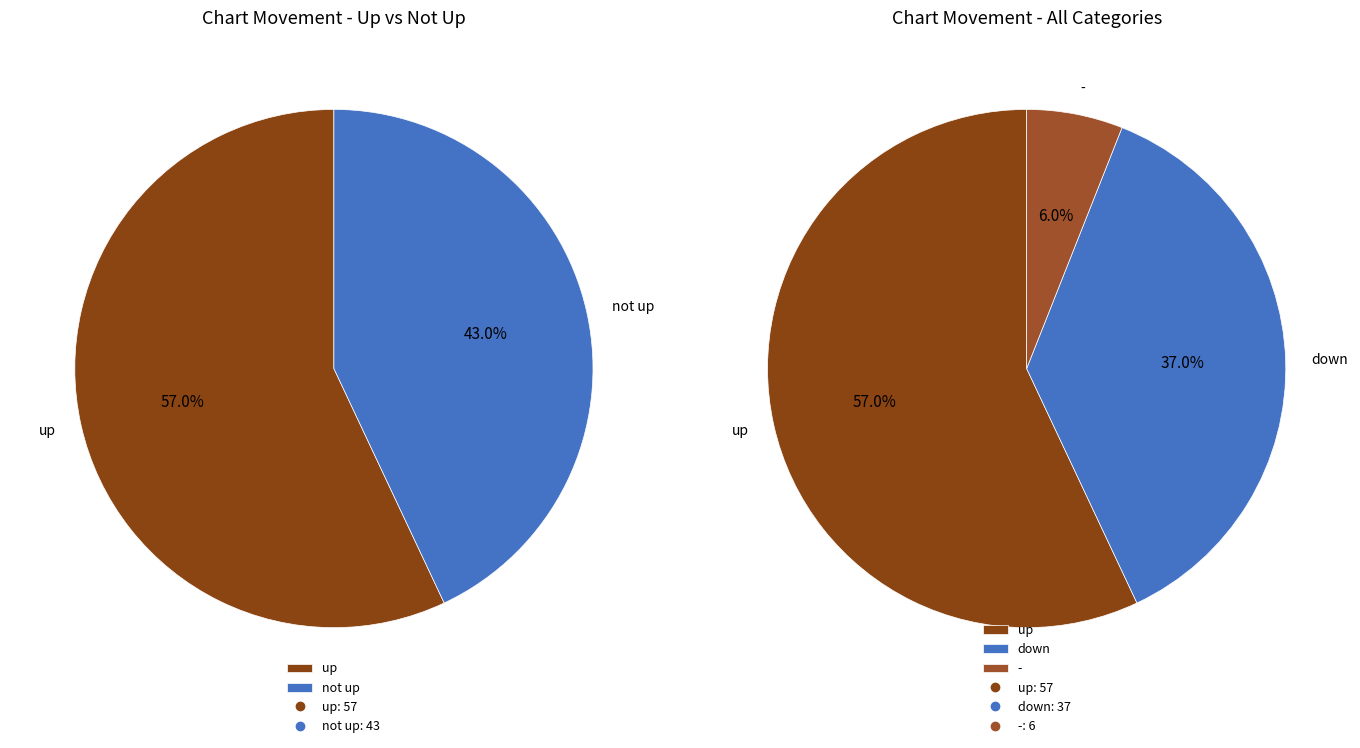

Which category has the smallest portion of the pie?

-